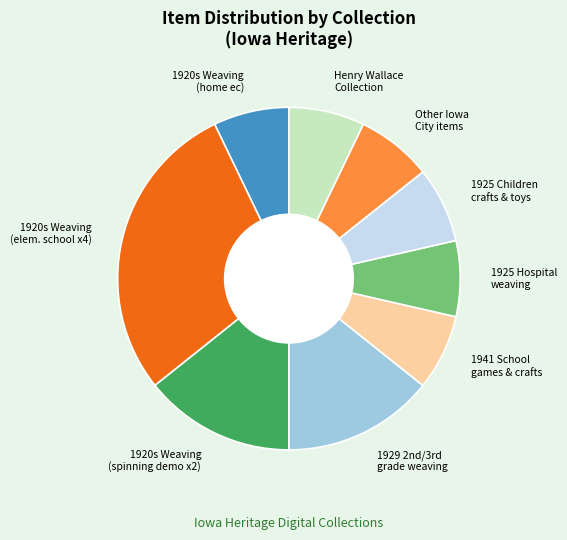

Combined, do 1925 Hospital weaving and 1920s Weaving (elem. school x4) account for over 50%?

No